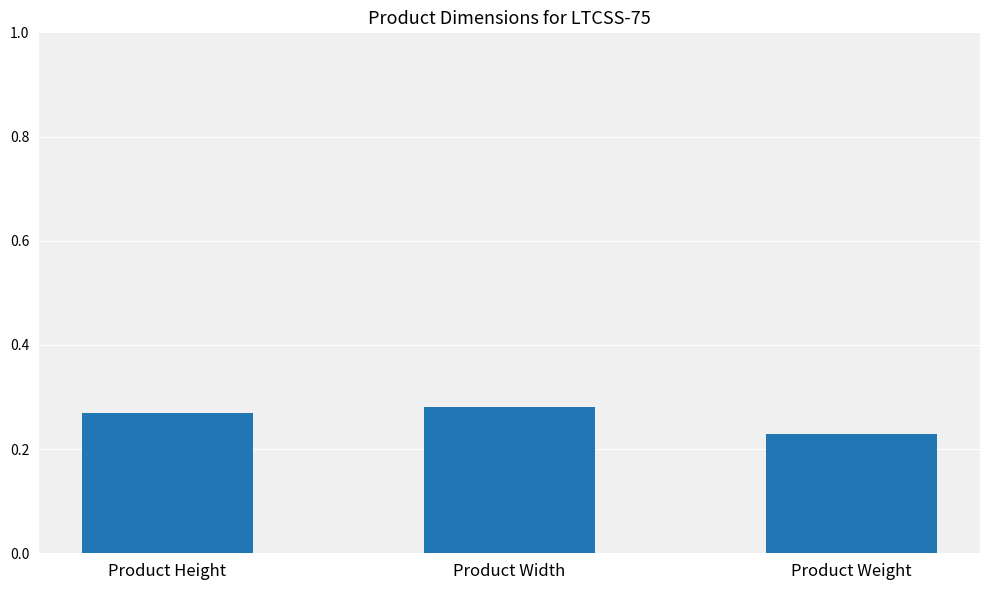

Which has a higher value, Product Weight or Product Height?

Product Height